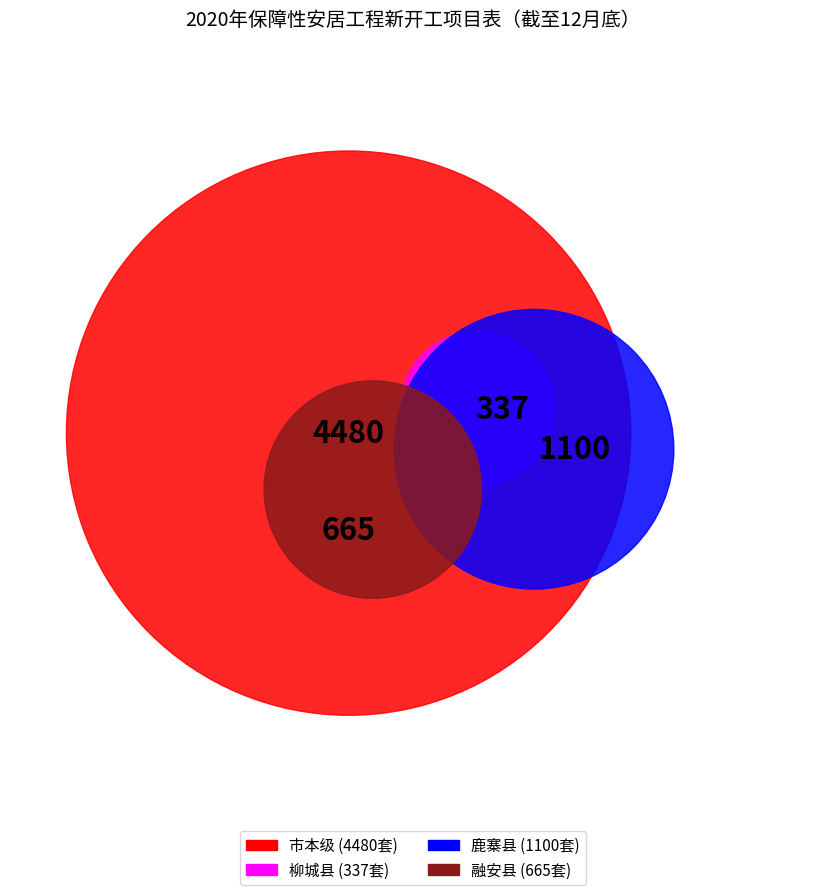

Which slice is the largest?

市本级